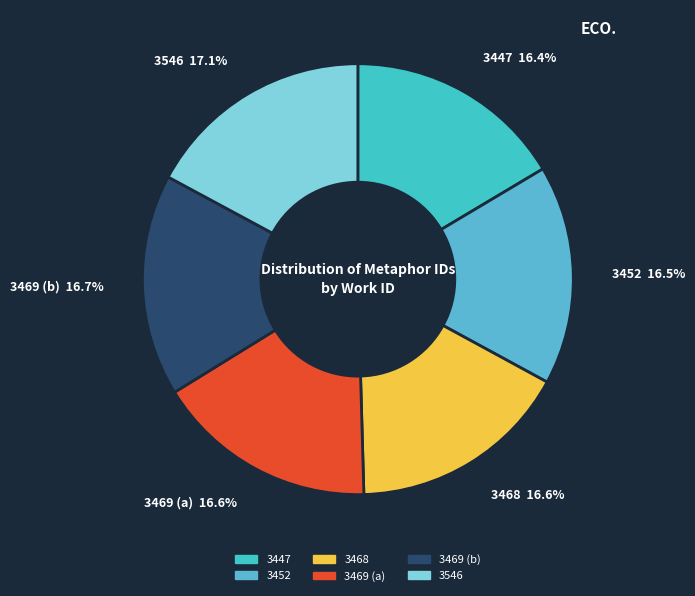

What is the ratio of the value at 3468 to the value at 3469 (b)?

1.0